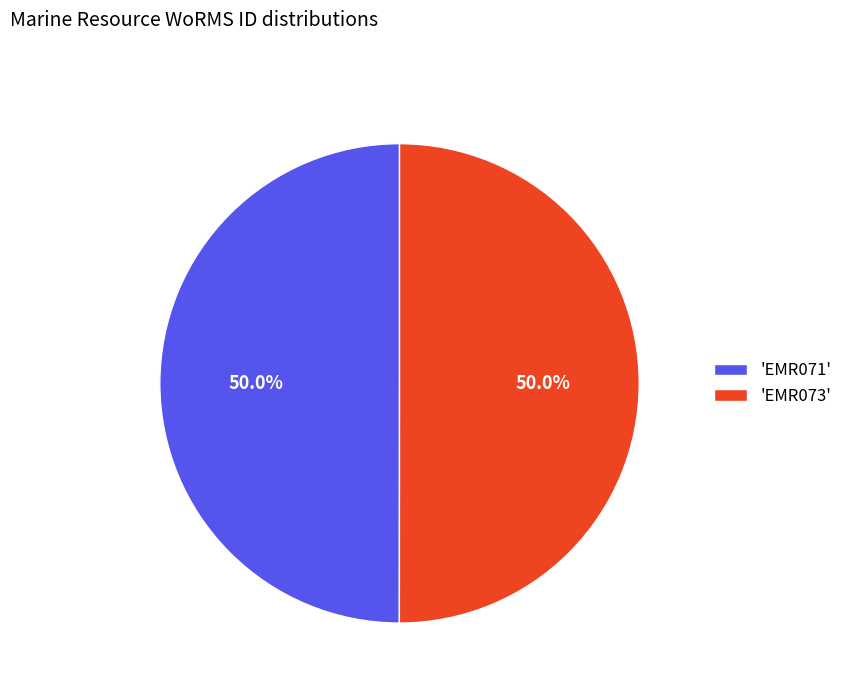

Approximately how many times larger is the value at 'EMR071' compared to 'EMR073'?

1.0